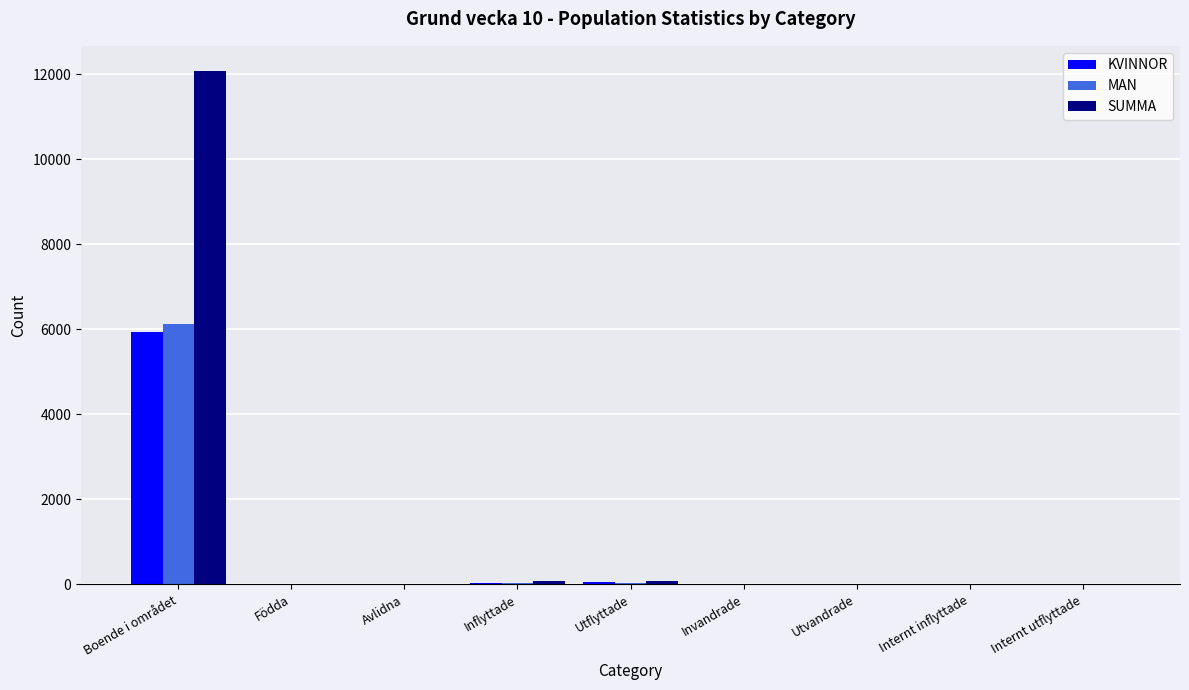

What value does the KVINNOR series have at Födda?

6